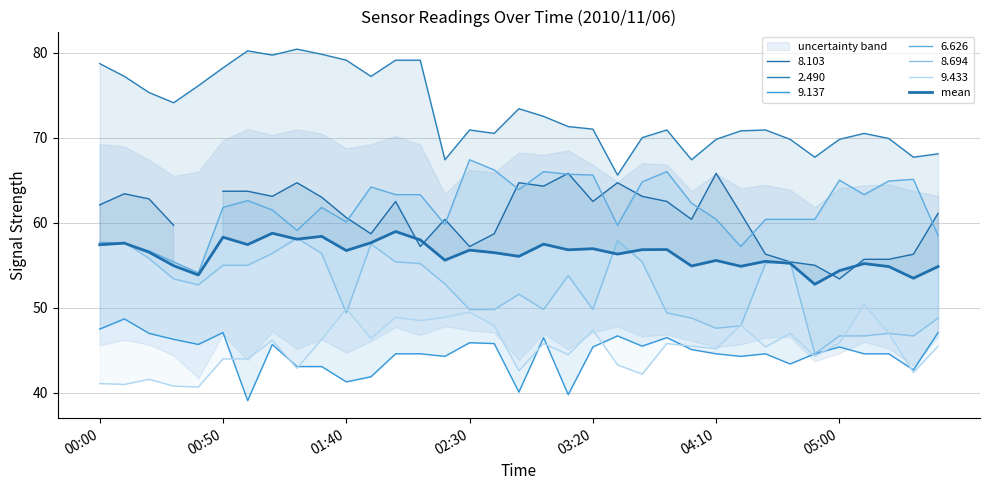

Approximately how many times larger is the value at 32 compared to 16?

1.0